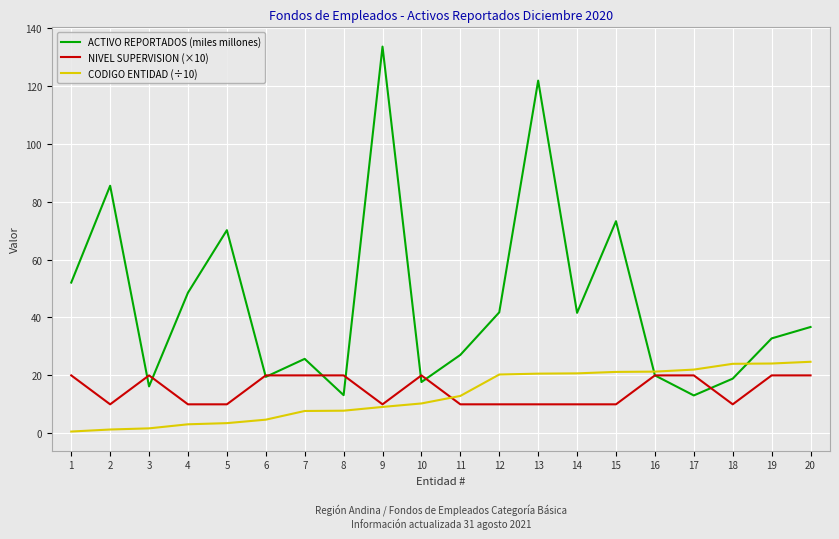

Which series changed the most between 2 and 4?

ACTIVO REPORTADOS (miles millones)